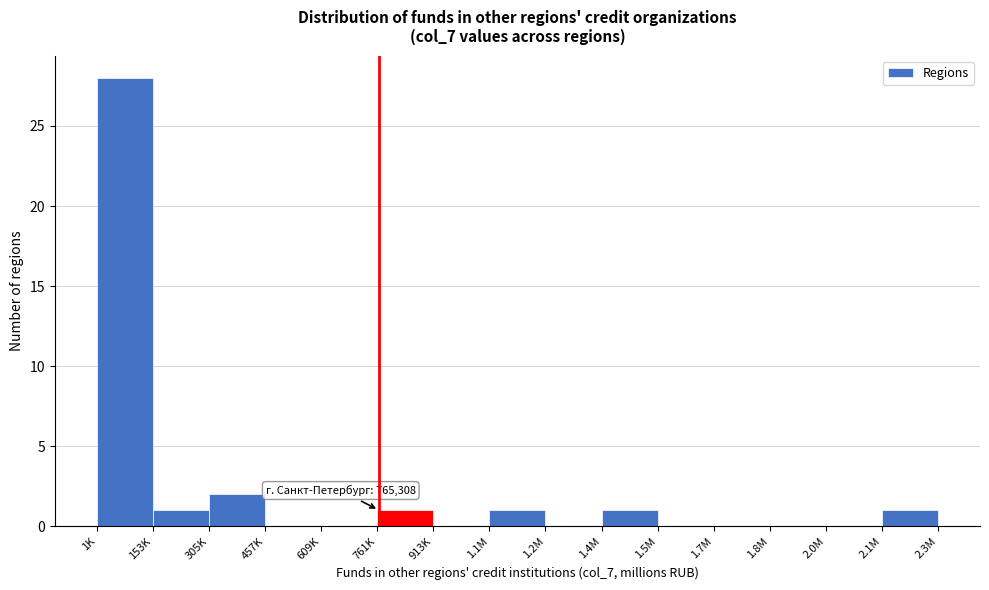

Reading left to right, transcribe all the data shown in this chart.

1K=28	153K=1	305K=2	457K=0	609K=0	761K=1	913K=0	1.1M=1	1.2M=0	1.4M=1	1.5M=0	1.7M=0	1.8M=0	2.0M=0	2.1M=1